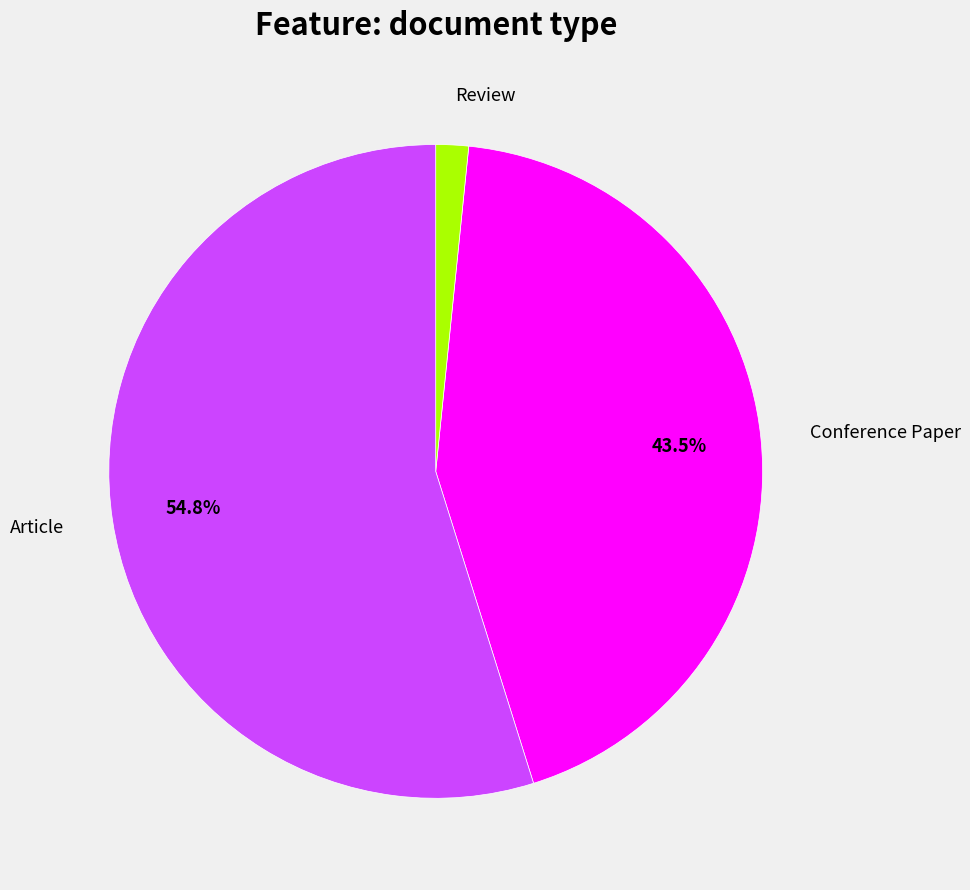

True or false: Article accounts for 61% of the total.

False